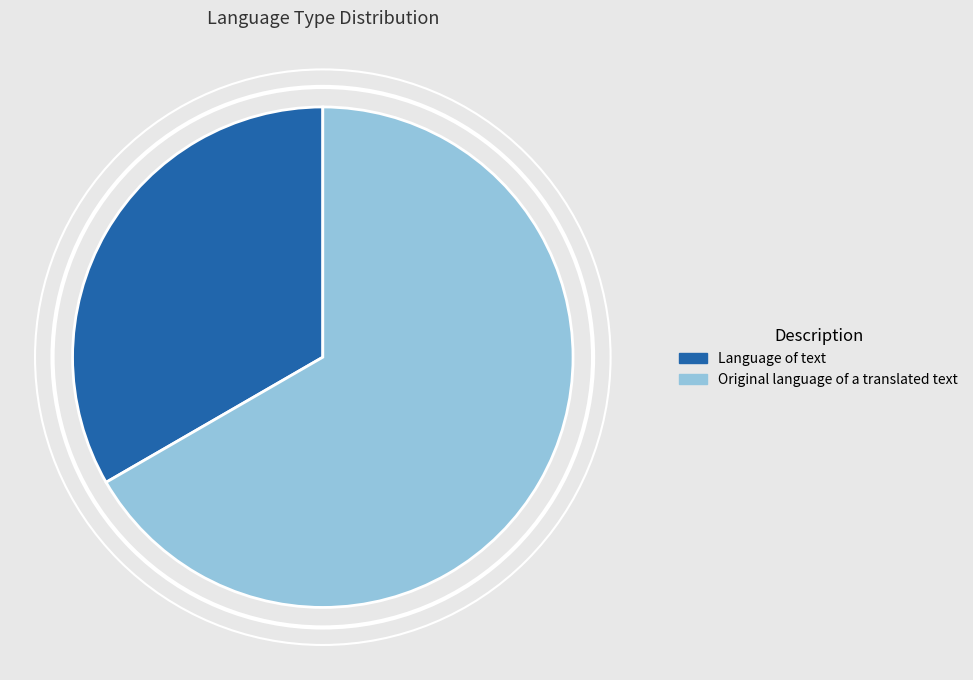

Rank the categories by value from lowest to highest.

Language of text, Original language of a translated text